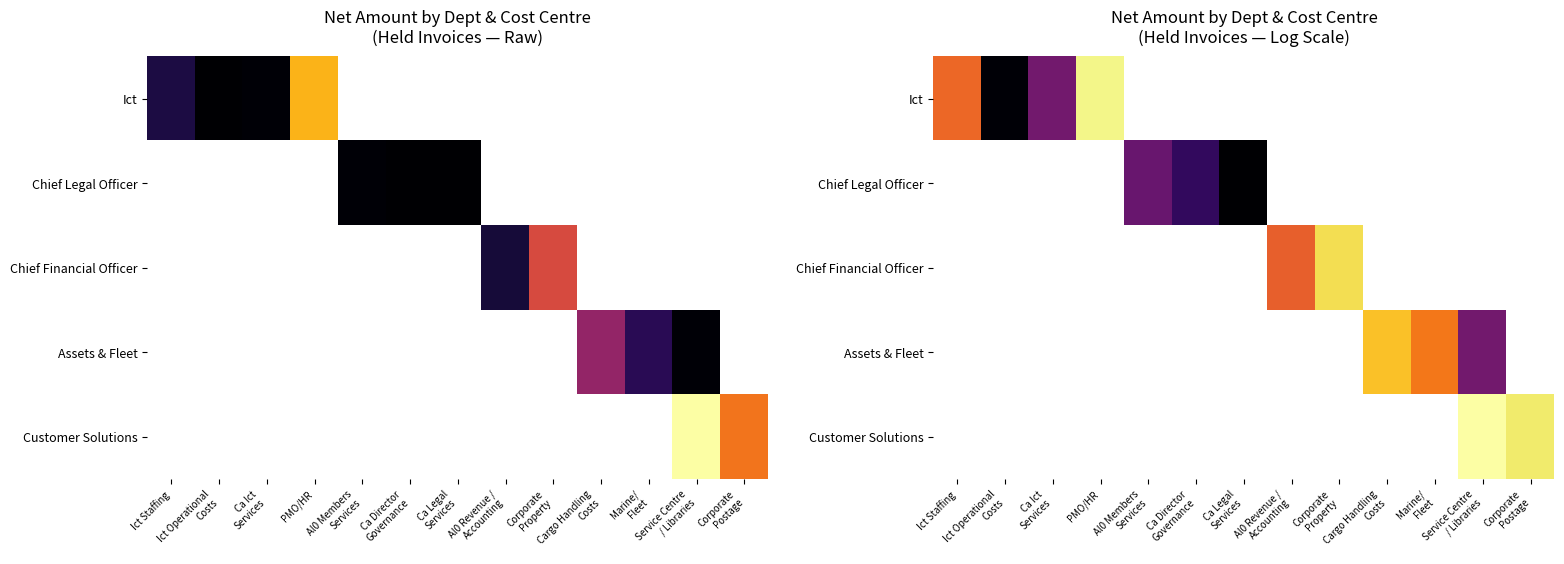

What is the minimum value shown in the chart?

2.3